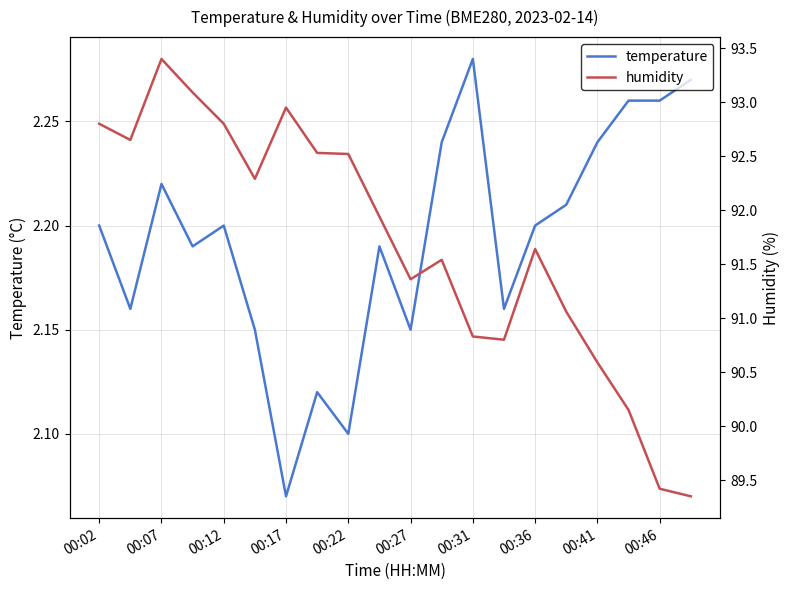

Where is temperature nearest to the value 2?

00:17